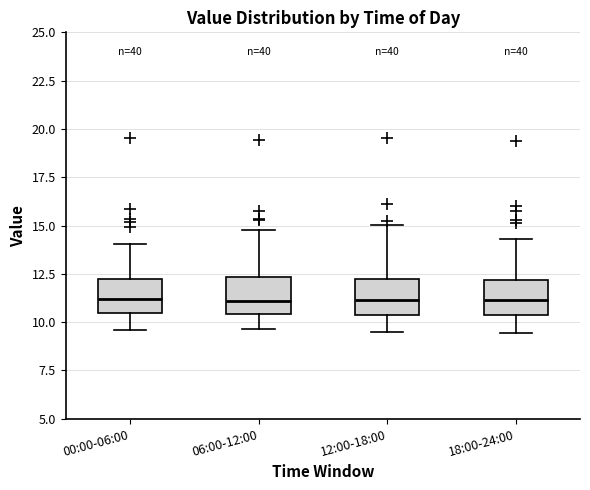

Where is the lower edge of the box for 00:00-06:00 on the y-axis? The values are not printed on the chart, so give them approximately, as read against the axis.

10.5